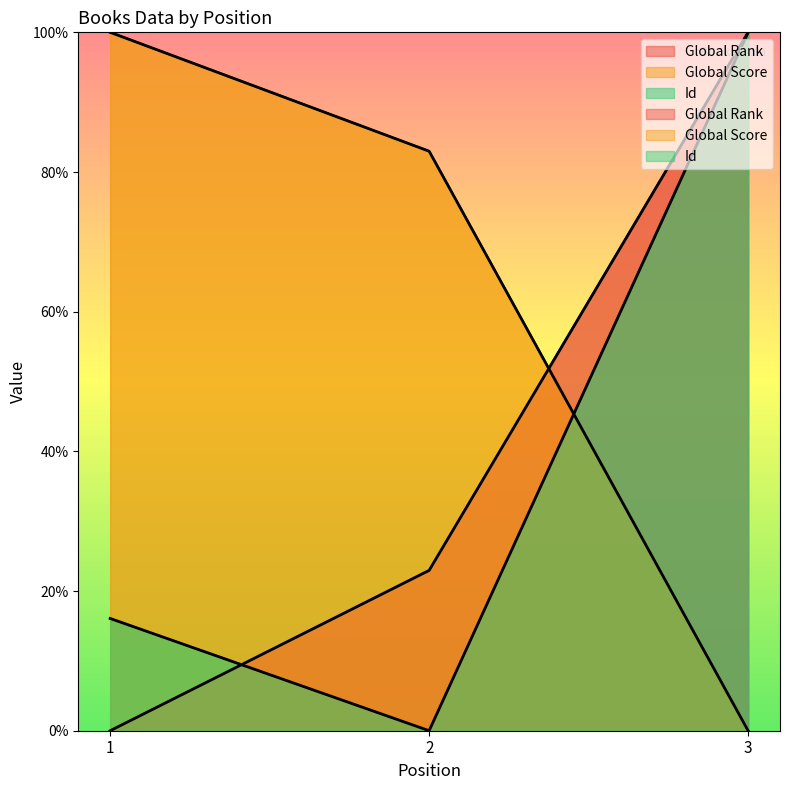

What is the average value of the Id series?

38.7